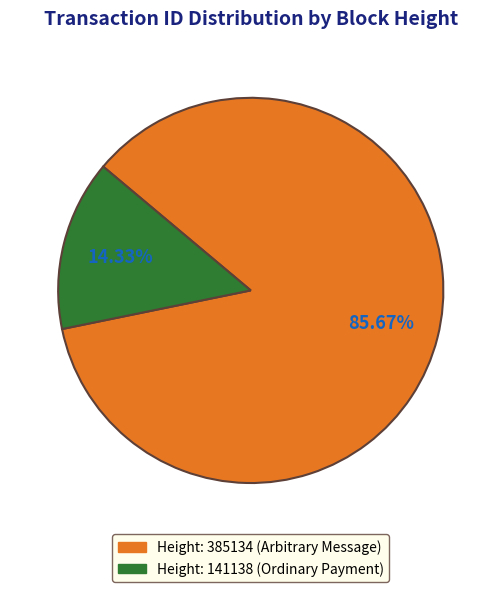

Is there a majority slice in this chart?

Yes